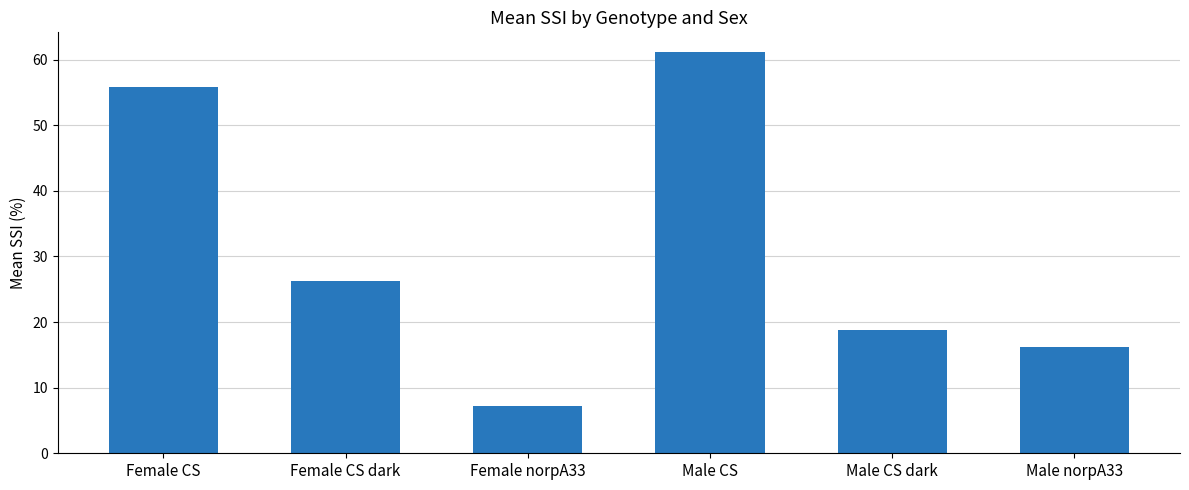

Is it true that the value at Male norpA33 is 16.3?

True